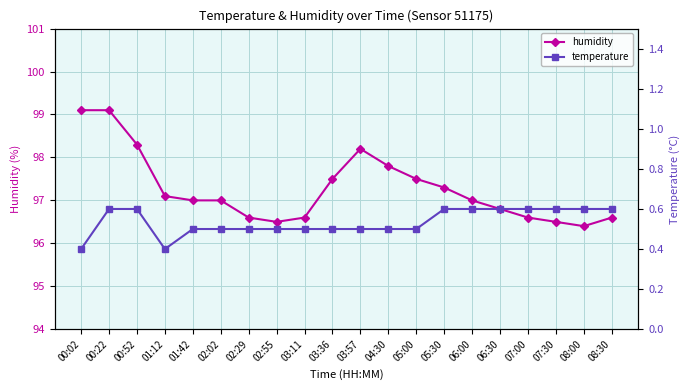

True or false: temperature and humidity cross at least once.

False